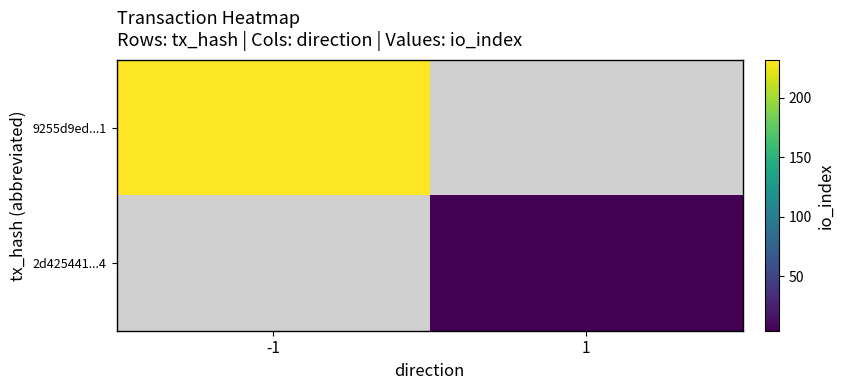

At which category does the chart reach its peak across all series?

-1